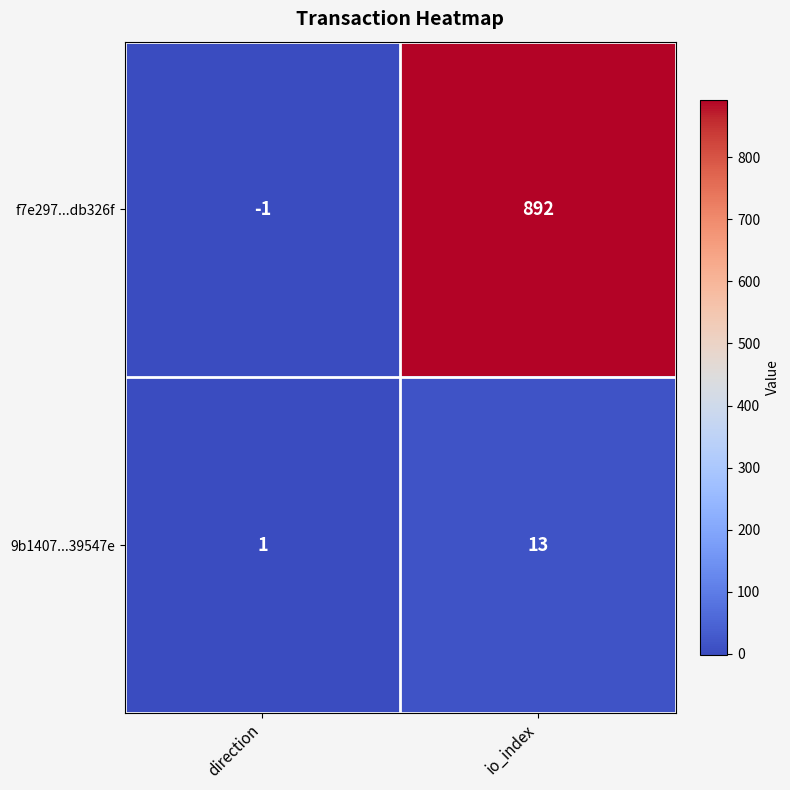

Reading left to right, extract all data points from this chart.

f7e297...db326f: direction=-1	io_index=892
9b1407...39547e: direction=1	io_index=13